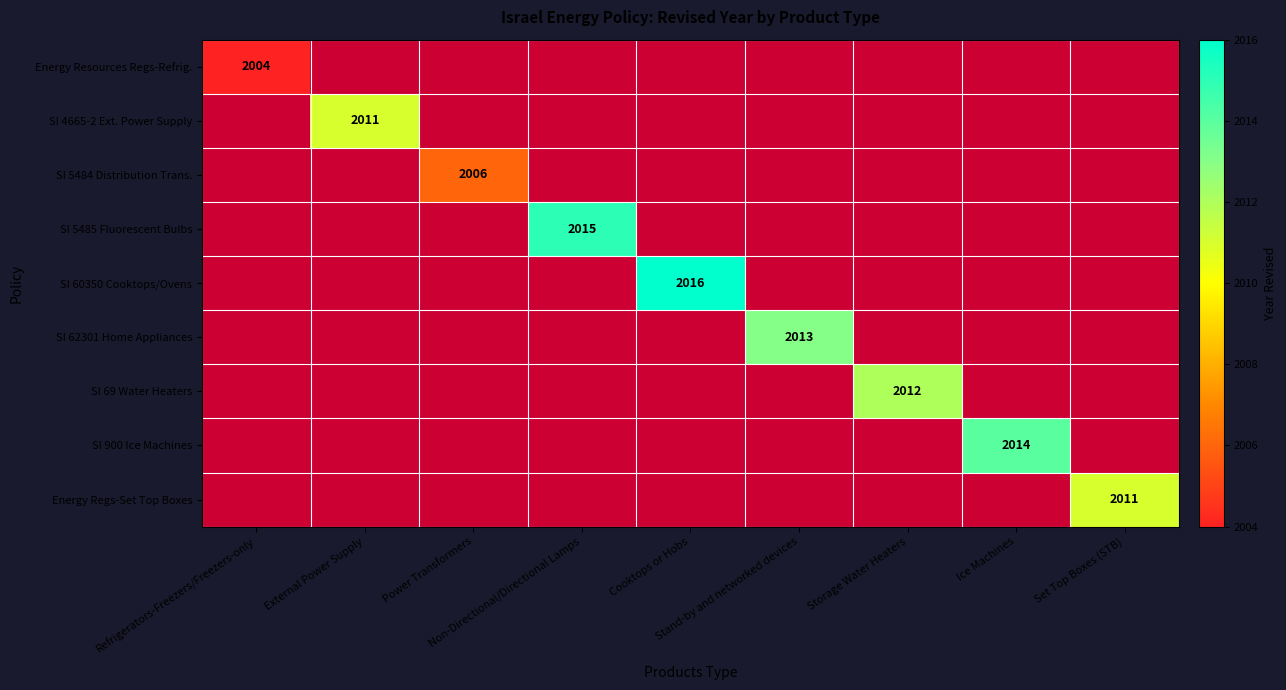

What is the maximum value shown in the chart?

2016.0